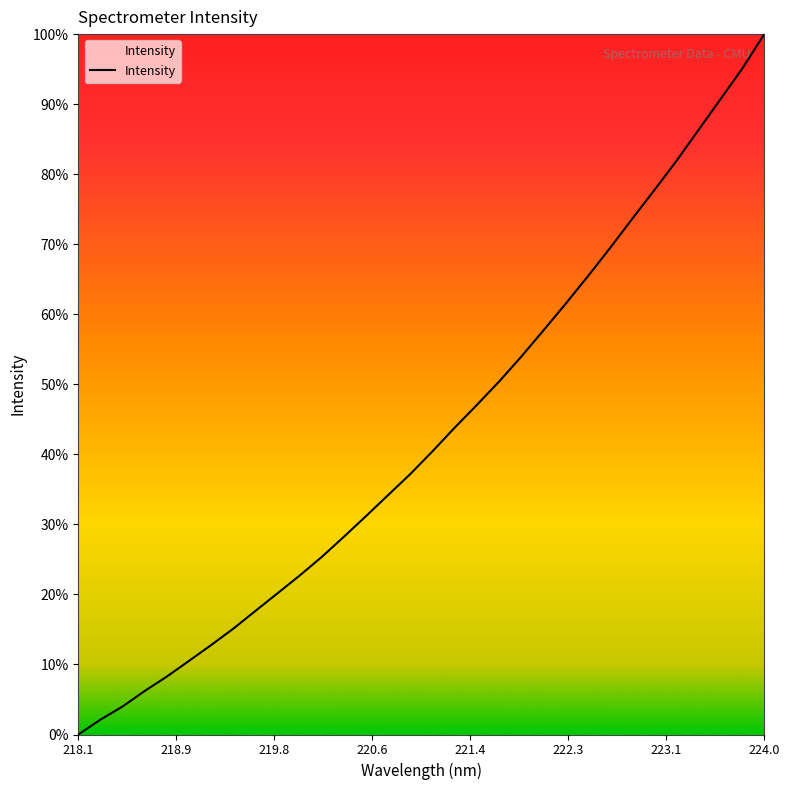

How many distinct data groups are displayed?

1